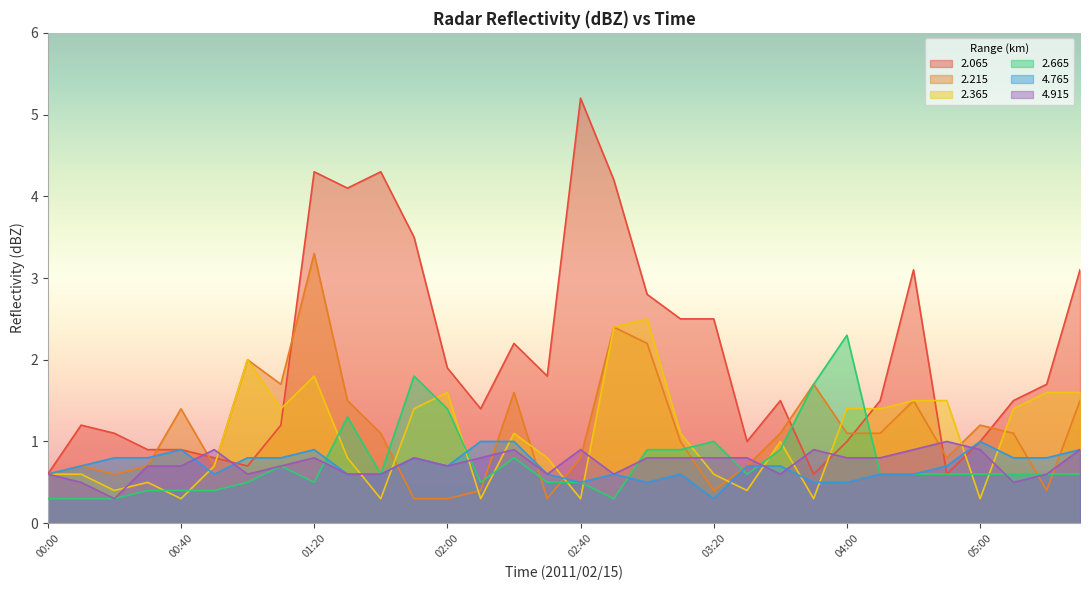

True or false: 2.665 has a value of 0.3 at 04:20.

False